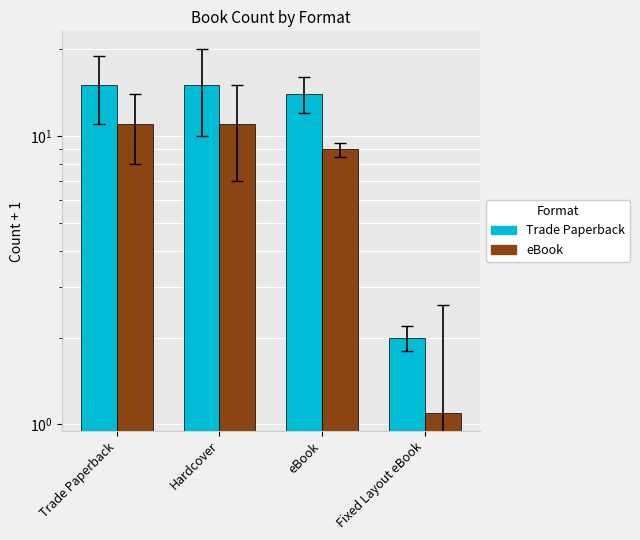

Rank the categories by eBook / Fixed Layout value from highest to lowest.

Trade Paperback, Hardcover, eBook, Fixed Layout eBook